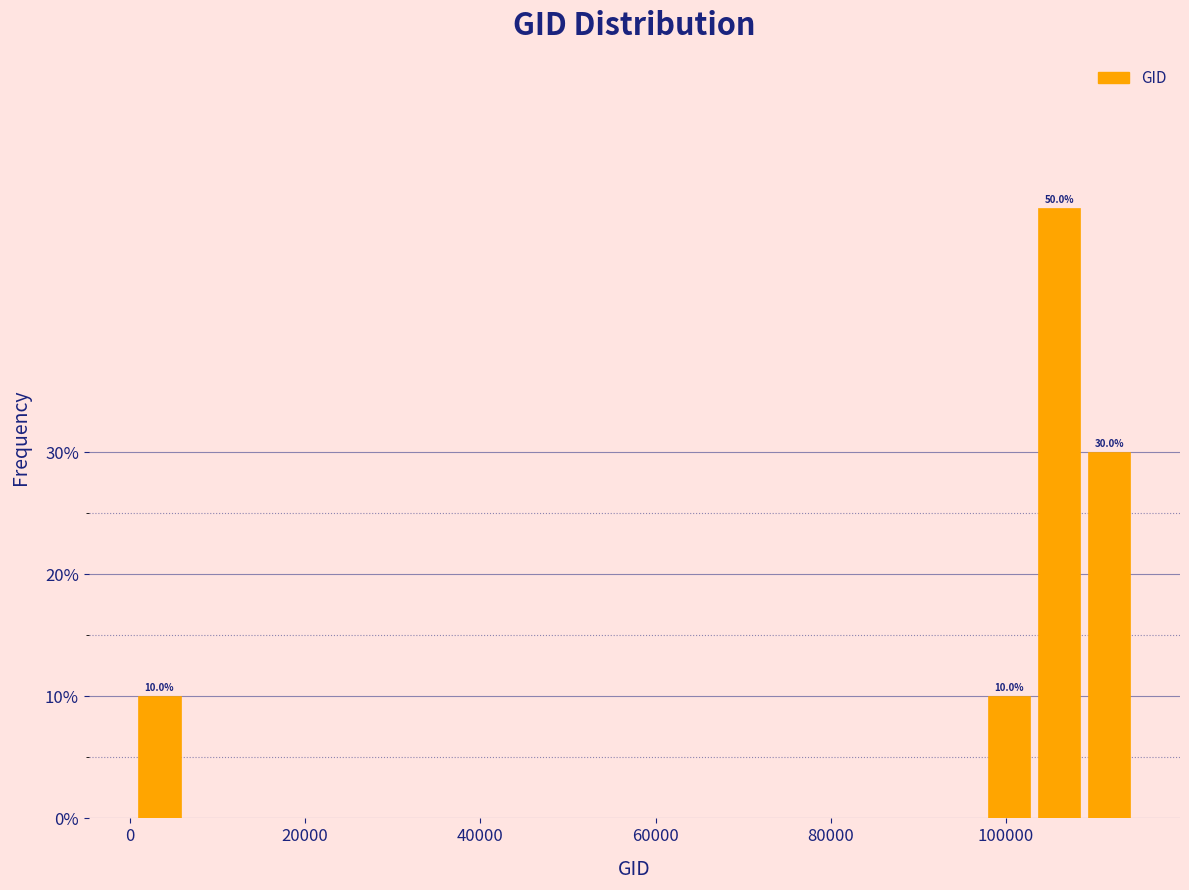

Around what value on the x-axis is the tallest bar? Give the approximate position of its centre, as read against the axis.

106000